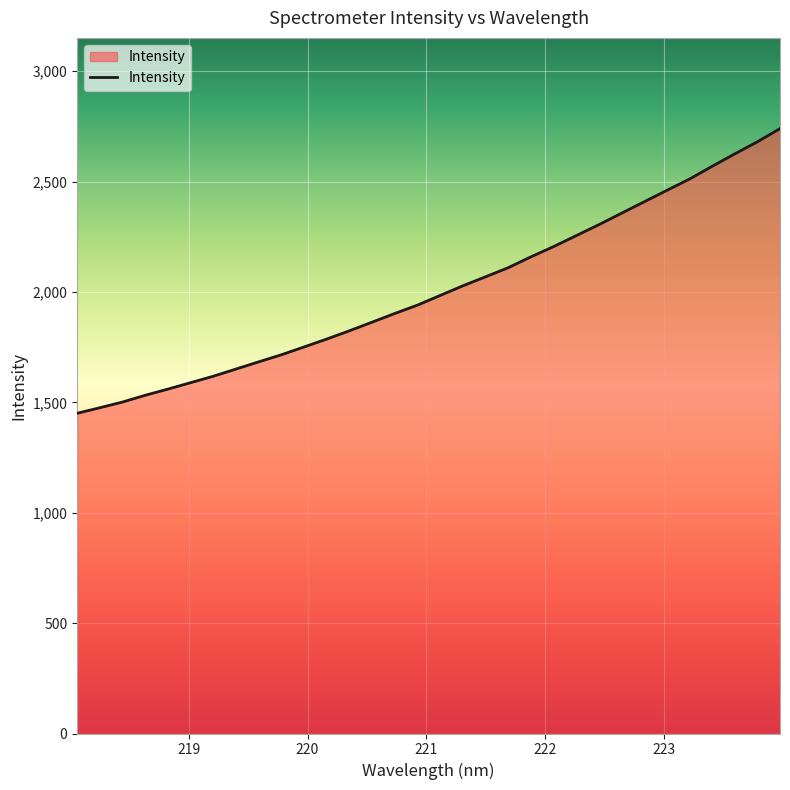

What is the difference between the maximum and minimum values?

1289.5